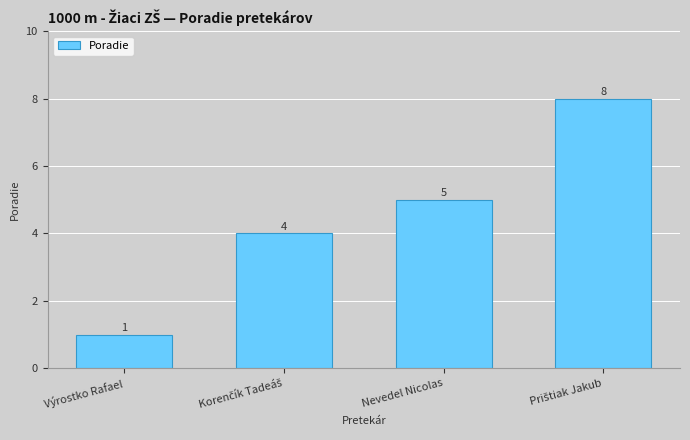

Which has a higher value, Nevedel Nicolas or Výrostko Rafael?

Nevedel Nicolas